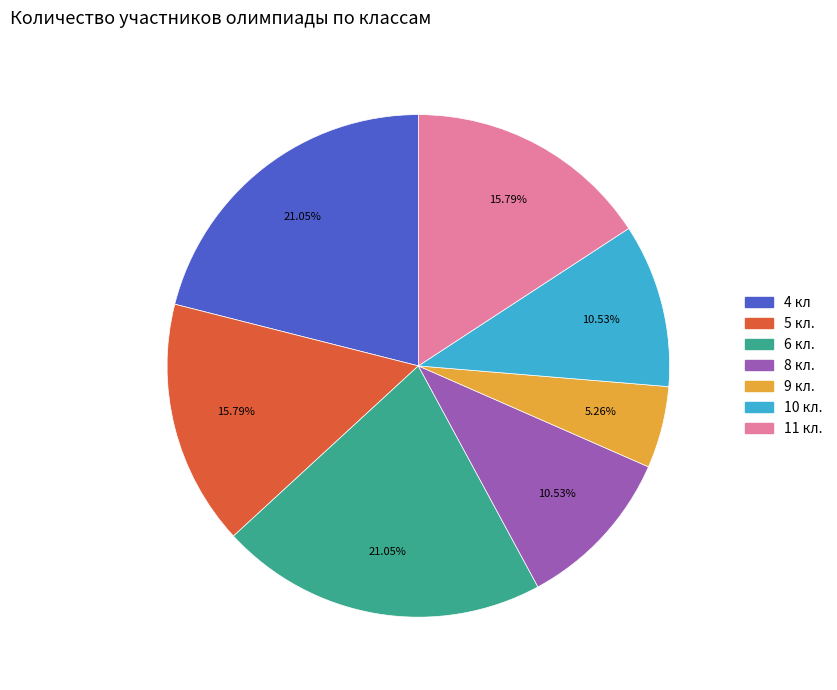

Is the sum of 8 кл. and 11 кл. greater than half?

No